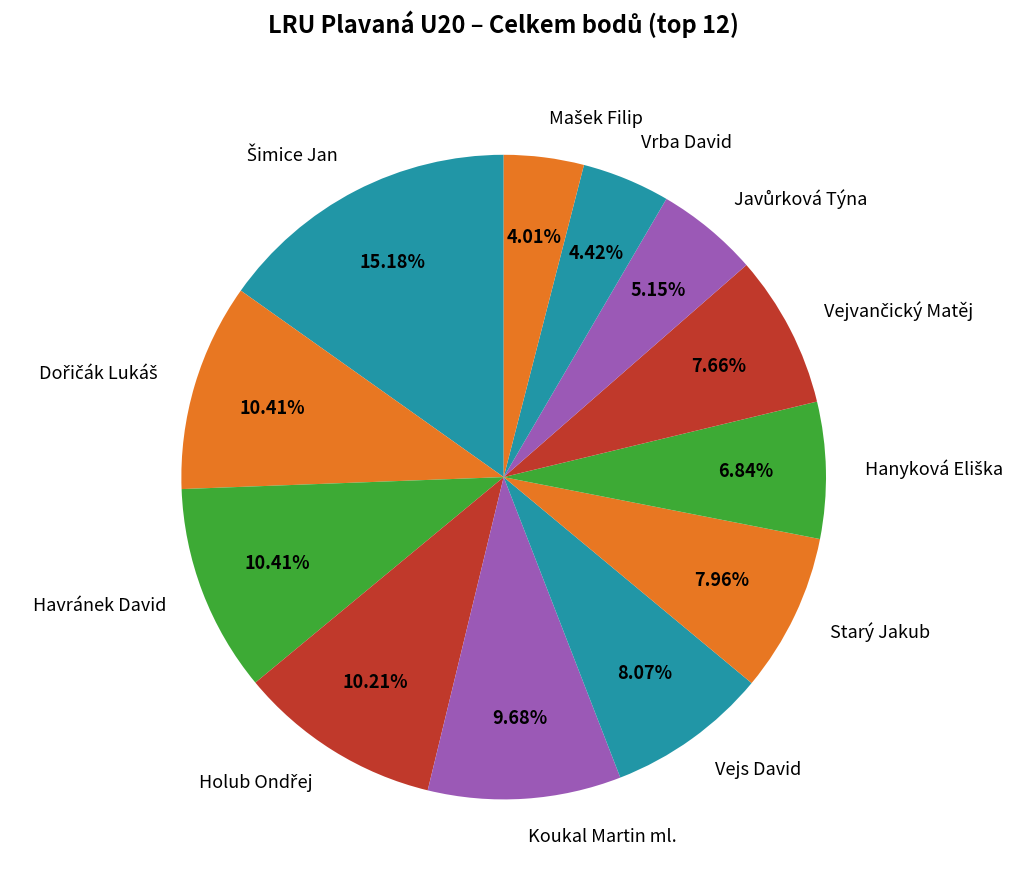

Approximately how many times larger is the value at Vrba David compared to Koukal Martin ml.?

0.5